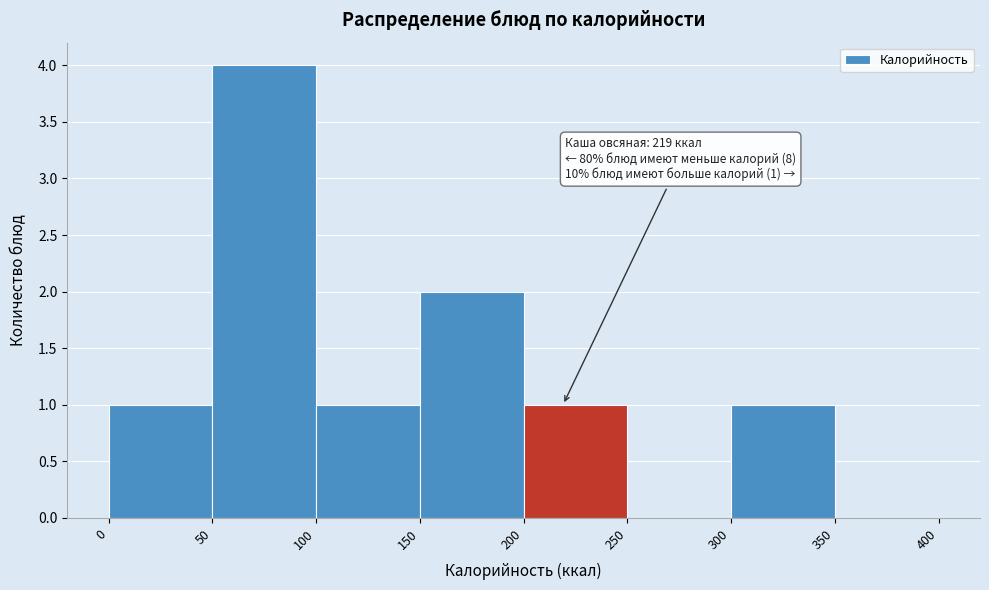

Which range on the x-axis has the tallest bar?

50 to 100